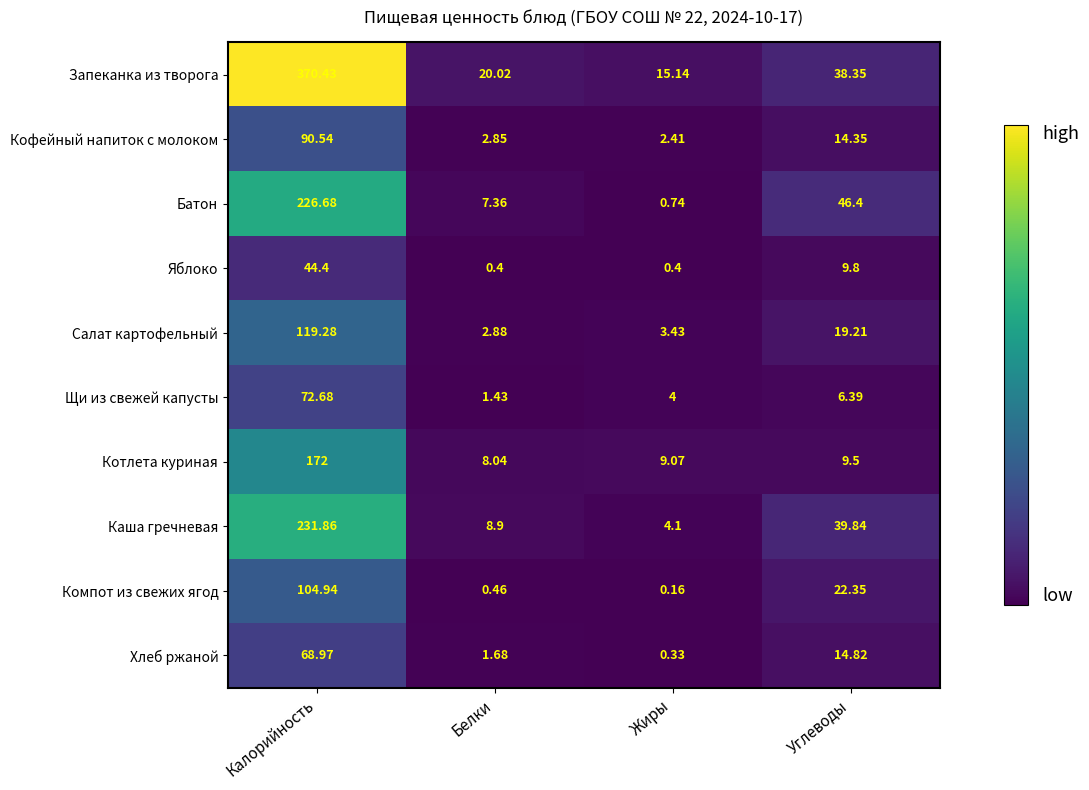

Between Жиры and Углеводы, which series saw the biggest shift?

Батон